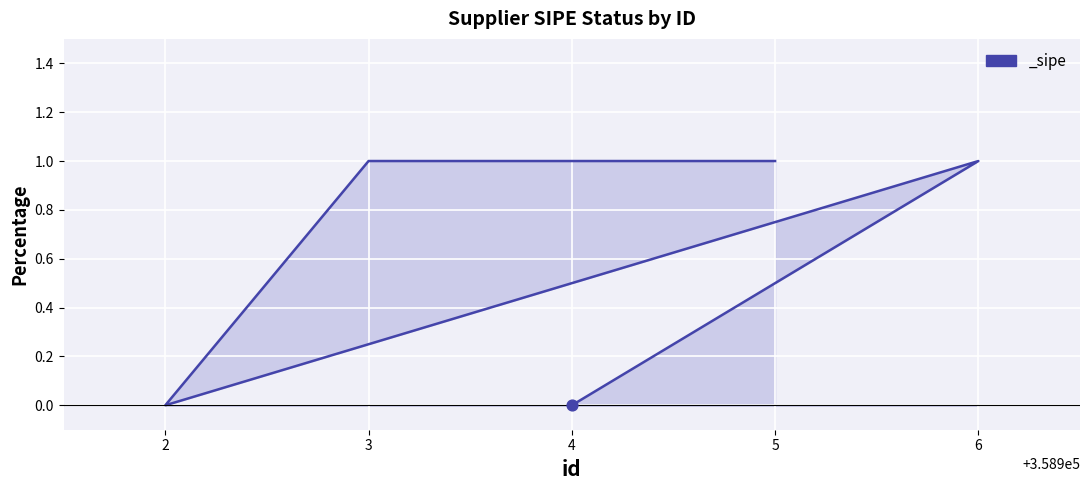

Which has a higher value, 2 or 3?

3